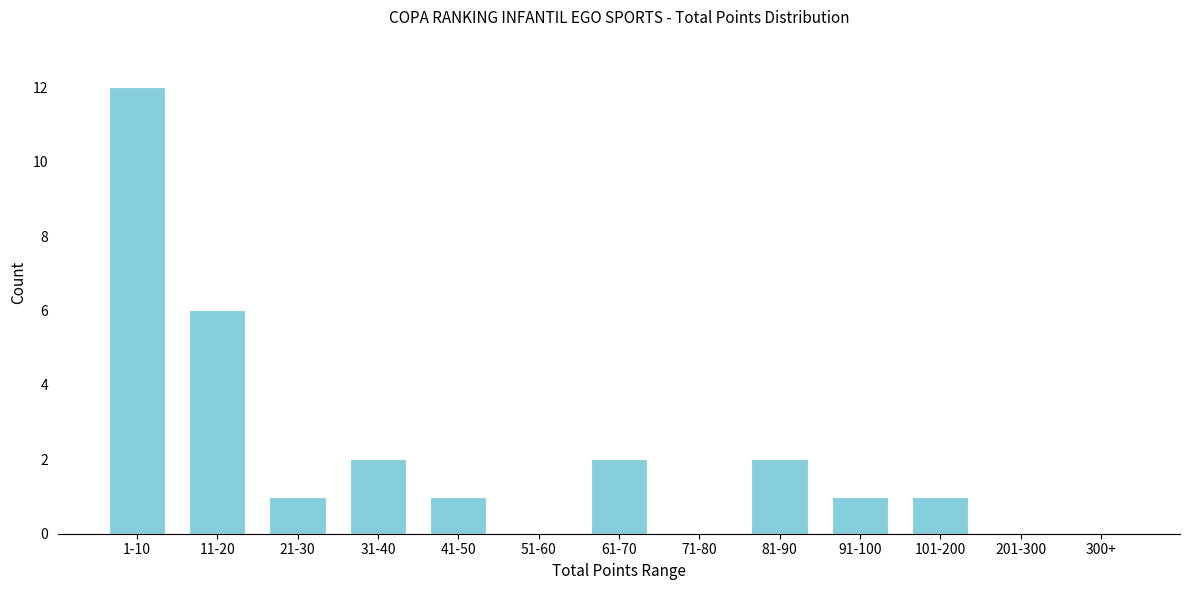

Reading right to left, extract all data points from this chart.

300+=0	201-300=0	101-200=1	91-100=1	81-90=2	71-80=0	61-70=2	51-60=0	41-50=1	31-40=2	21-30=1	11-20=6	1-10=12